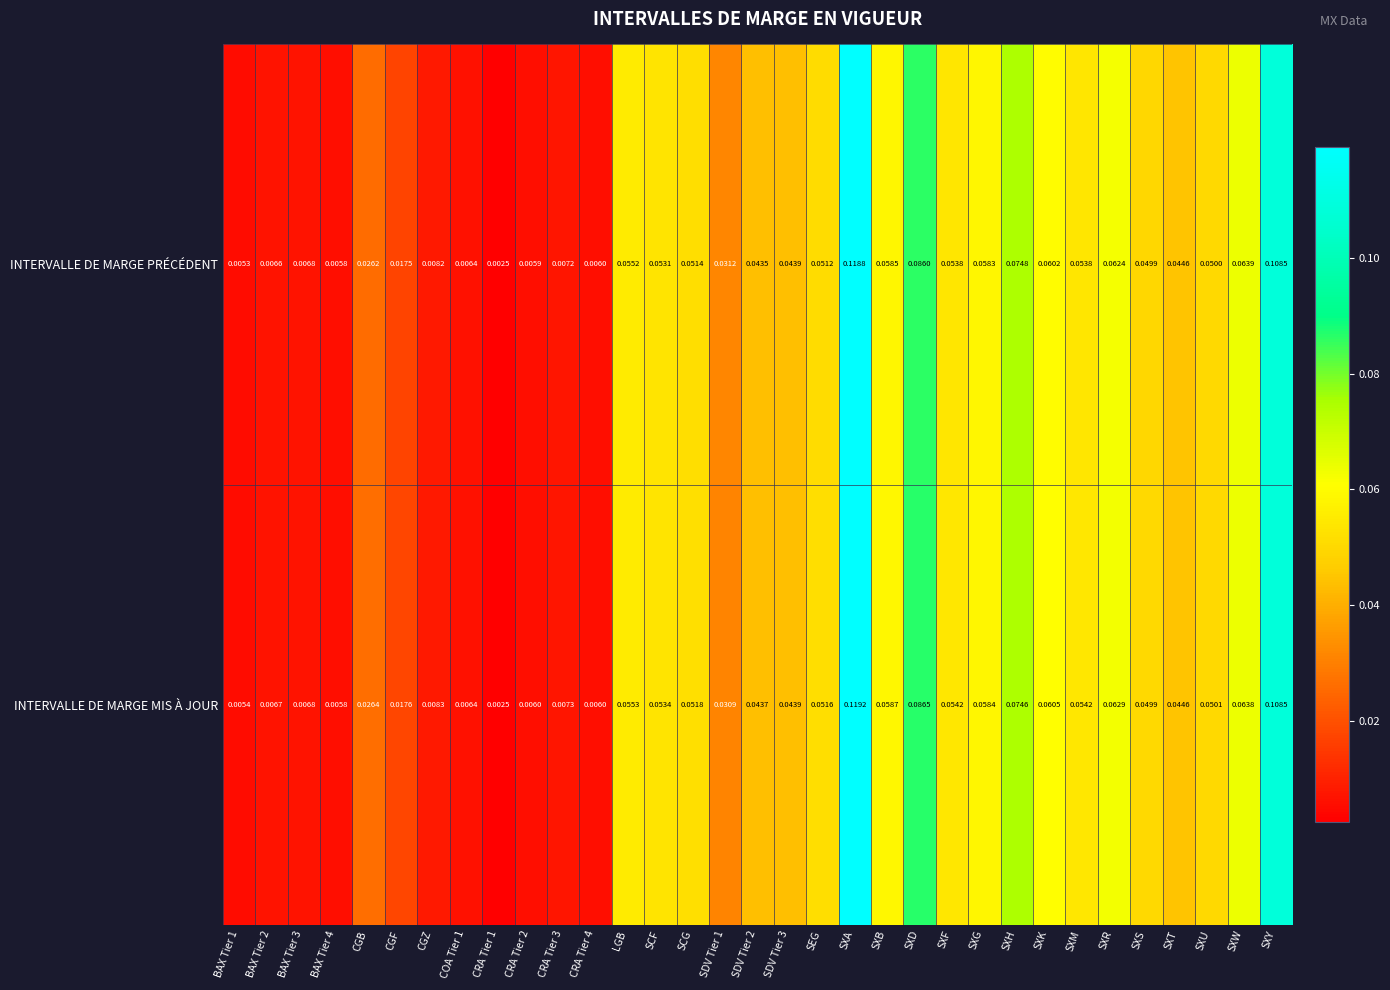

Rank the series by their maximum value, from highest to lowest.

INTERVALLE DE MARGE MIS À JOUR, INTERVALLE DE MARGE PRÉCÉDENT